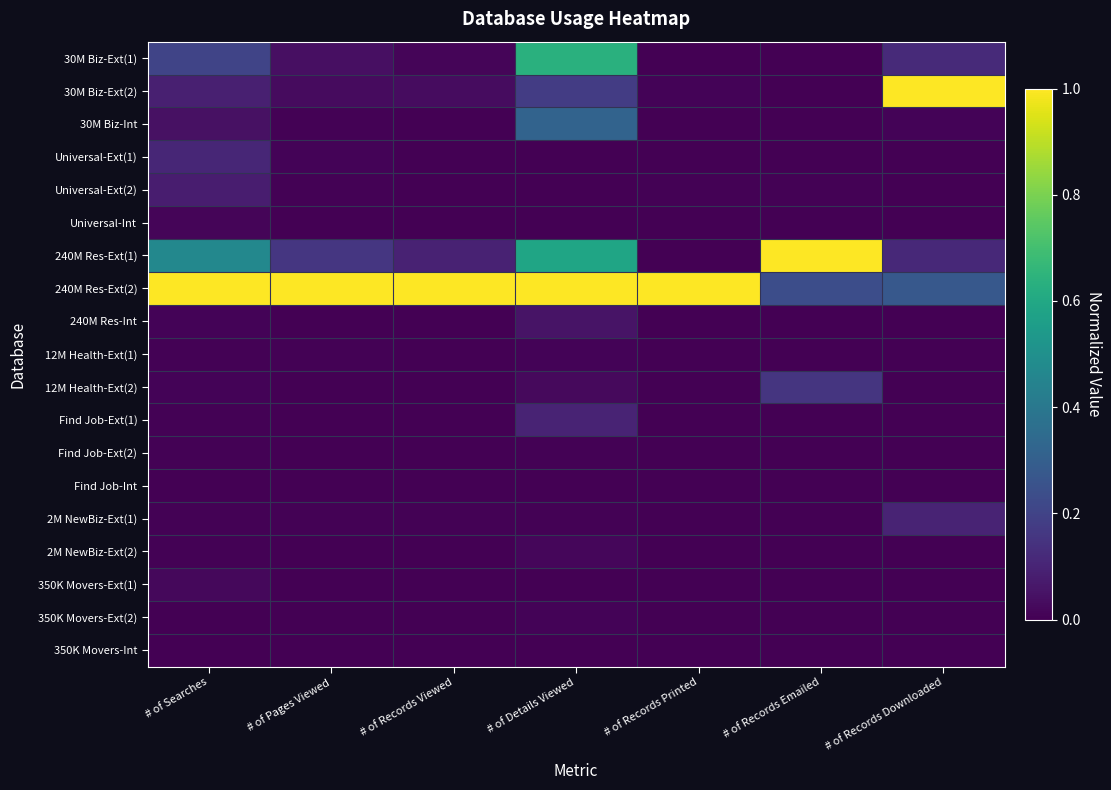

At how many categories does at least one series exceed 0?

7